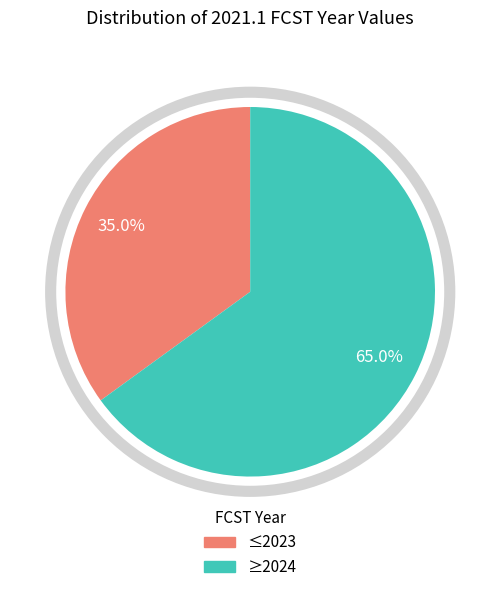

Is there any slice that represents more than half of the pie?

Yes